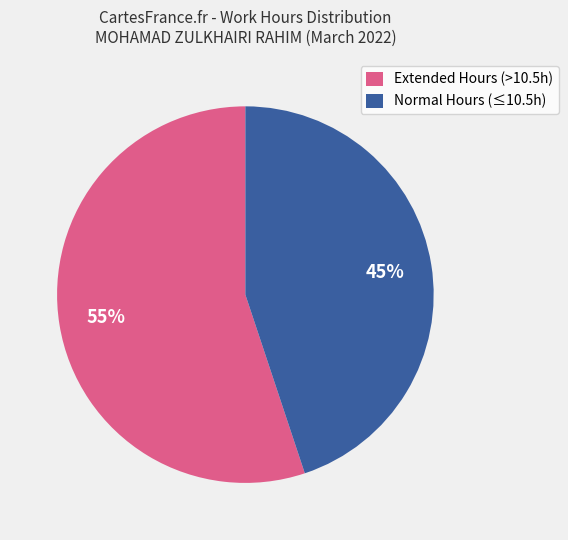

How many slices are in this pie chart?

2